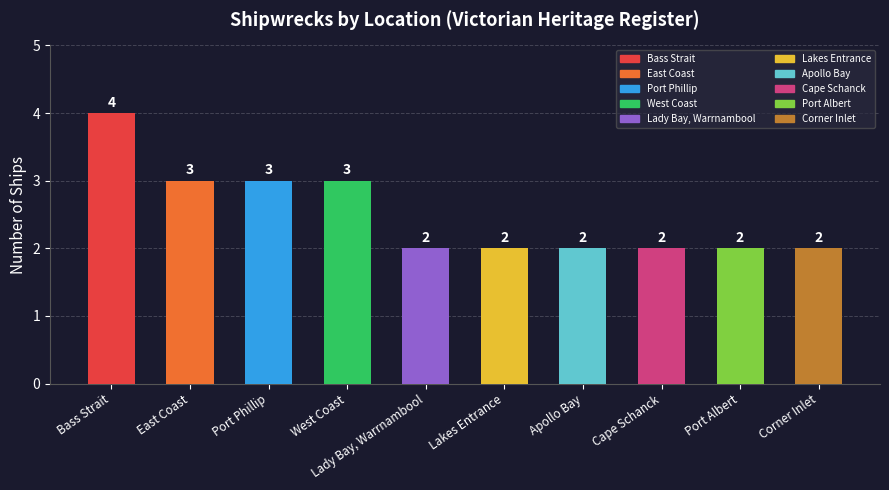

How many values are between 2 and 3?

9